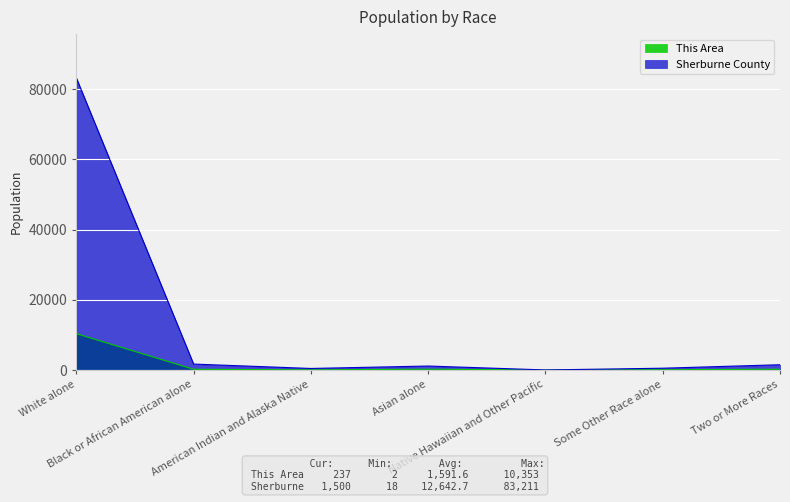

What is the label of the 4th point from the right?

Asian alone